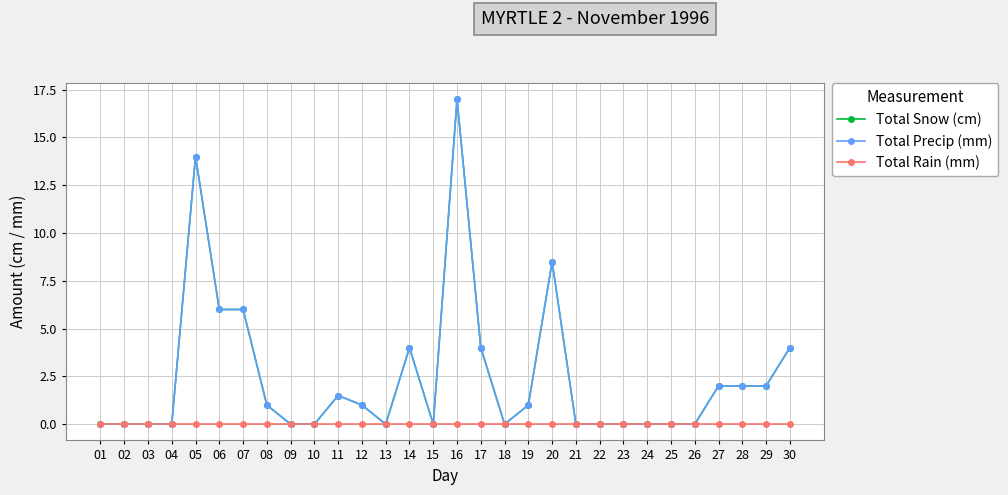

Reading right to left, extract all data points from this chart.

Total Snow (cm): 30=4.0	29=2.0	28=2.0	27=2.0	26=0.0	25=0.0	24=0.0	23=0.0	22=0.0	21=0.0	20=8.5	19=1.0	18=0.0	17=4.0	16=17.0	15=0.0	14=4.0	13=0.0	12=1.0	11=1.5	10=0.0	09=0.0	08=1.0	07=6.0	06=6.0	05=14.0	04=0.0	03=0.0	02=0.0	01=0.0
Total Precip (mm): 30=4.0	29=2.0	28=2.0	27=2.0	26=0.0	25=0.0	24=0.0	23=0.0	22=0.0	21=0.0	20=8.5	19=1.0	18=0.0	17=4.0	16=17.0	15=0.0	14=4.0	13=0.0	12=1.0	11=1.5	10=0.0	09=0.0	08=1.0	07=6.0	06=6.0	05=14.0	04=0.0	03=0.0	02=0.0	01=0.0
Total Rain (mm): 30=0.0	29=0.0	28=0.0	27=0.0	26=0.0	25=0.0	24=0.0	23=0.0	22=0.0	21=0.0	20=0.0	19=0.0	18=0.0	17=0.0	16=0.0	15=0.0	14=0.0	13=0.0	12=0.0	11=0.0	10=0.0	09=0.0	08=0.0	07=0.0	06=0.0	05=0.0	04=0.0	03=0.0	02=0.0	01=0.0